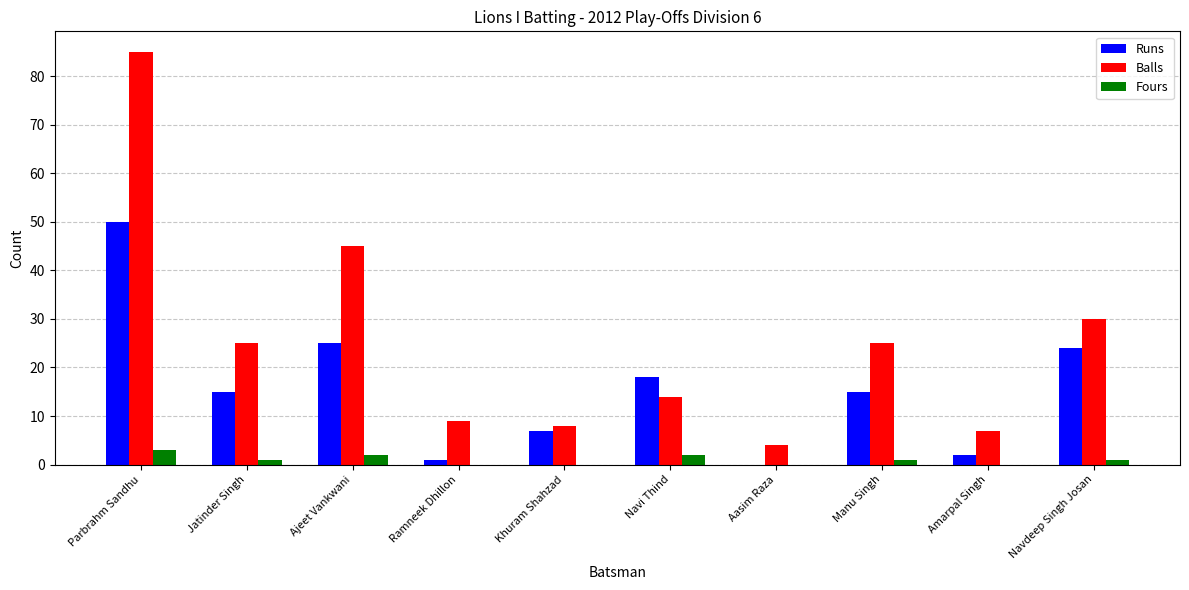

What is the sum of all Runs values?

157